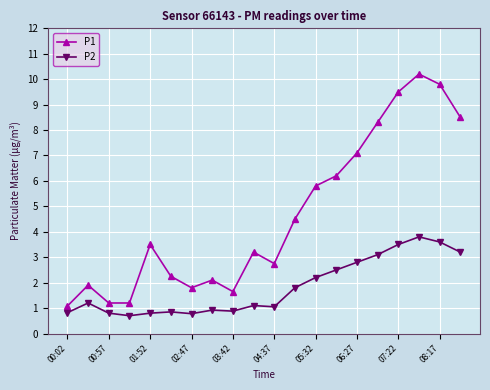

What is the highest value of the P2 series?

3.8